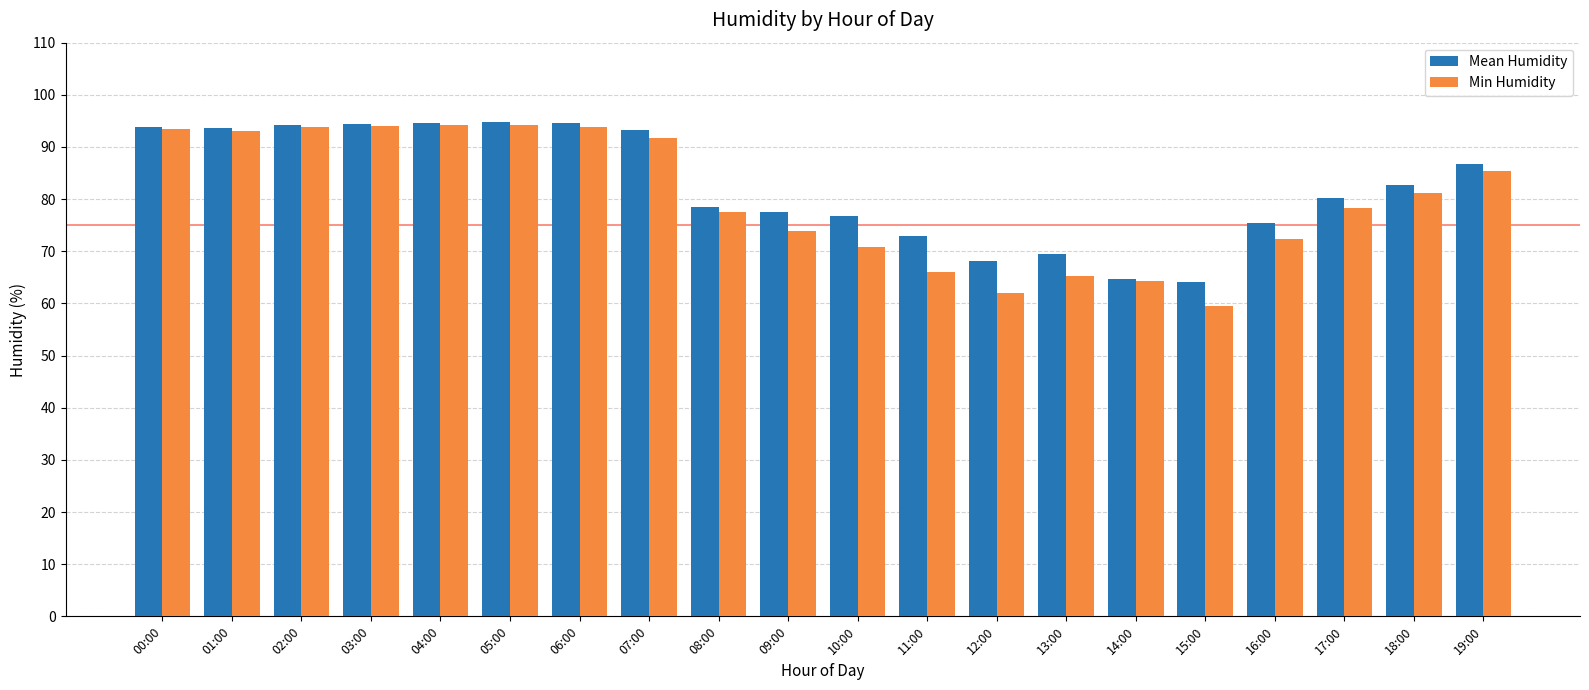

What is the total value across all series at 08:00?

156.1